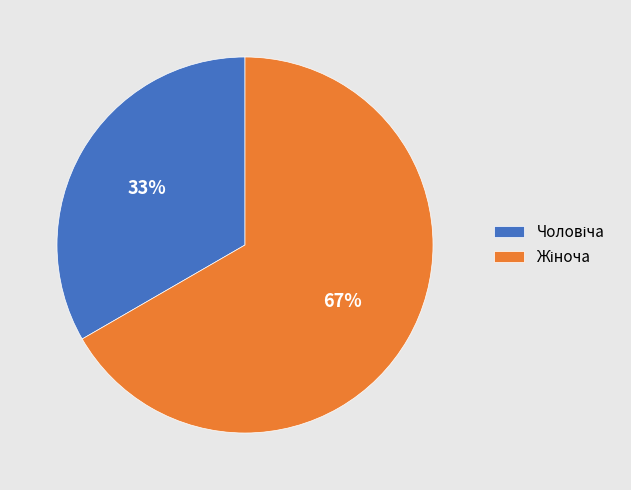

Does any single category account for the majority?

Yes